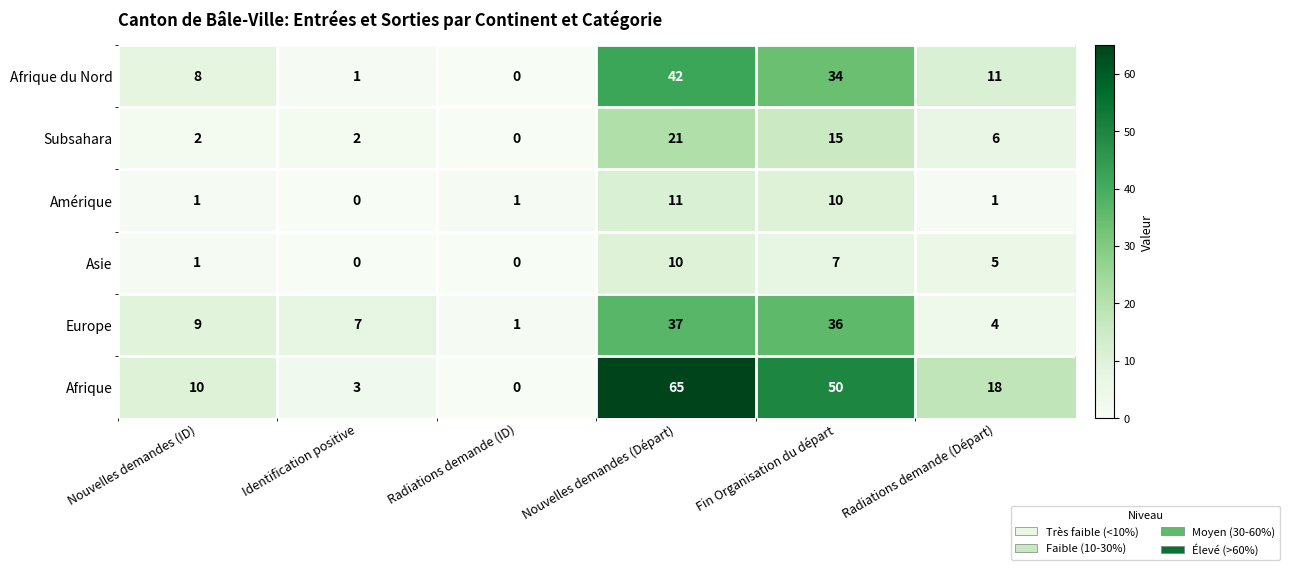

What is the sum of the Europe values at Radiations demande (Départ) and Fin Organisation du départ?

40